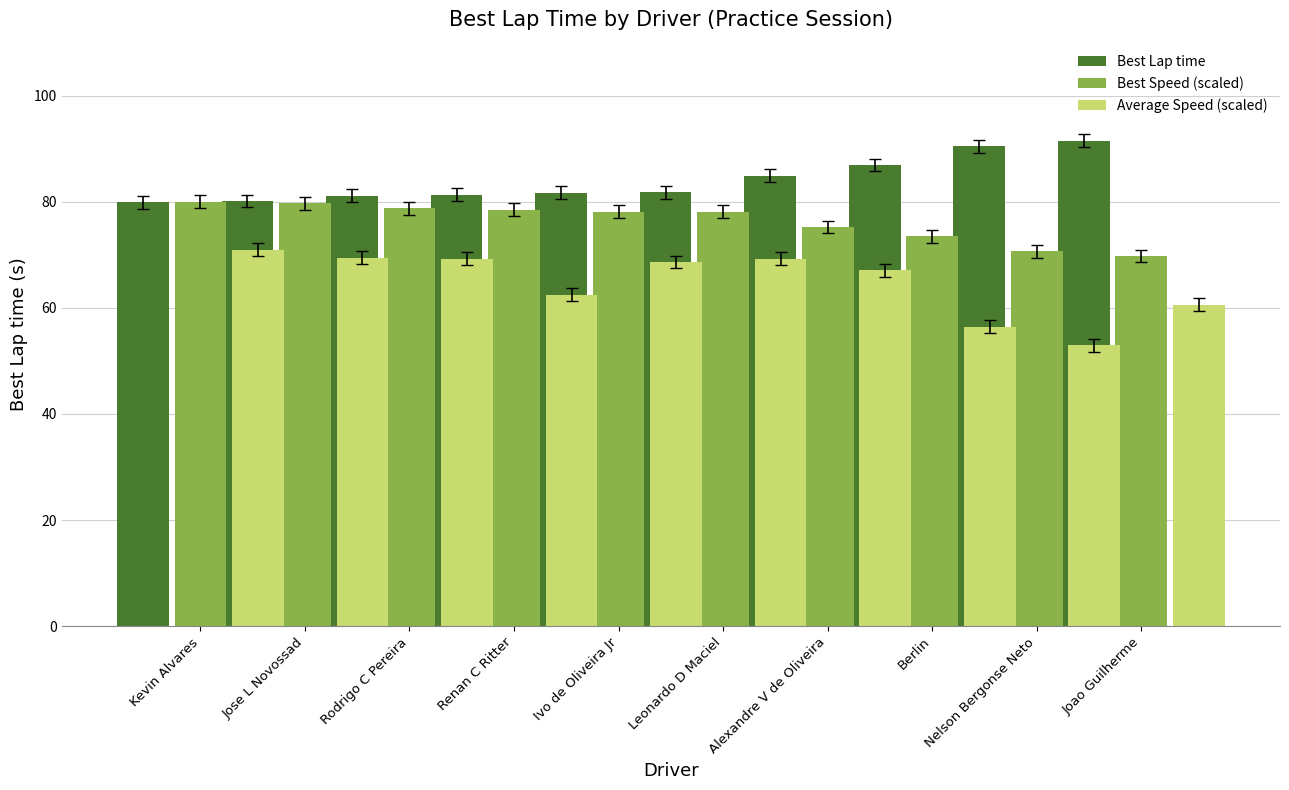

At Berlin, list the series in order from largest to smallest.

Best Lap time, Best Speed (scaled), Average Speed (scaled)